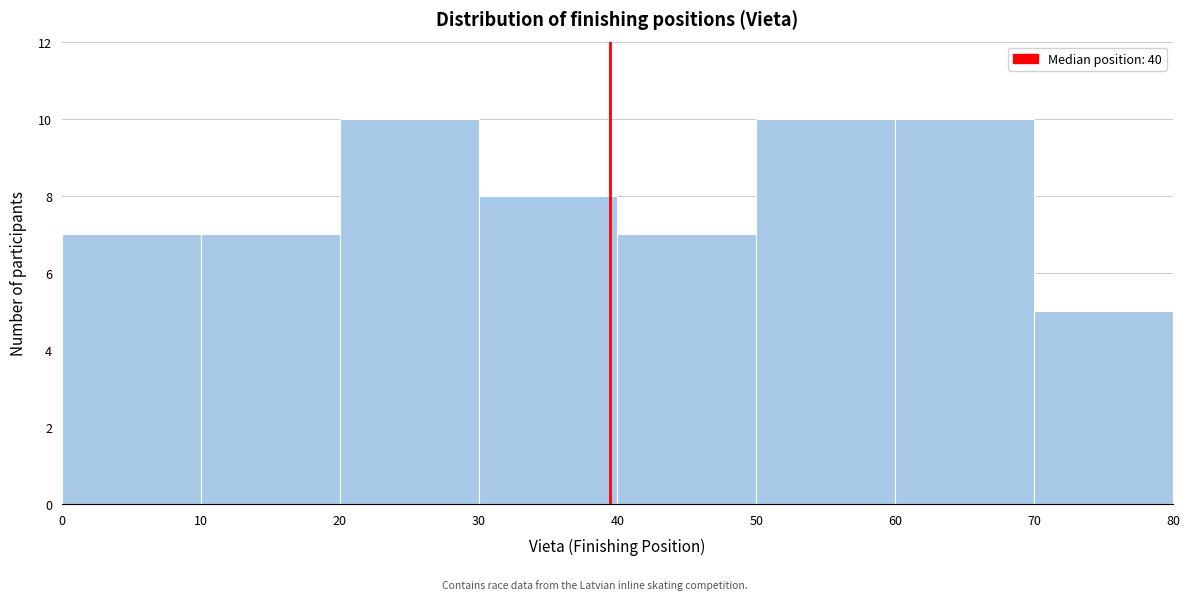

Reading left to right, list every bar in this chart as the range it spans on the x-axis followed by its height. The values are not printed on the chart, so give them approximately, as read against the axis.

0 to 10: 7
10 to 20: 7
20 to 30: 10
30 to 40: 8
40 to 50: 7
50 to 60: 10
60 to 70: 10
70 to 80: 5